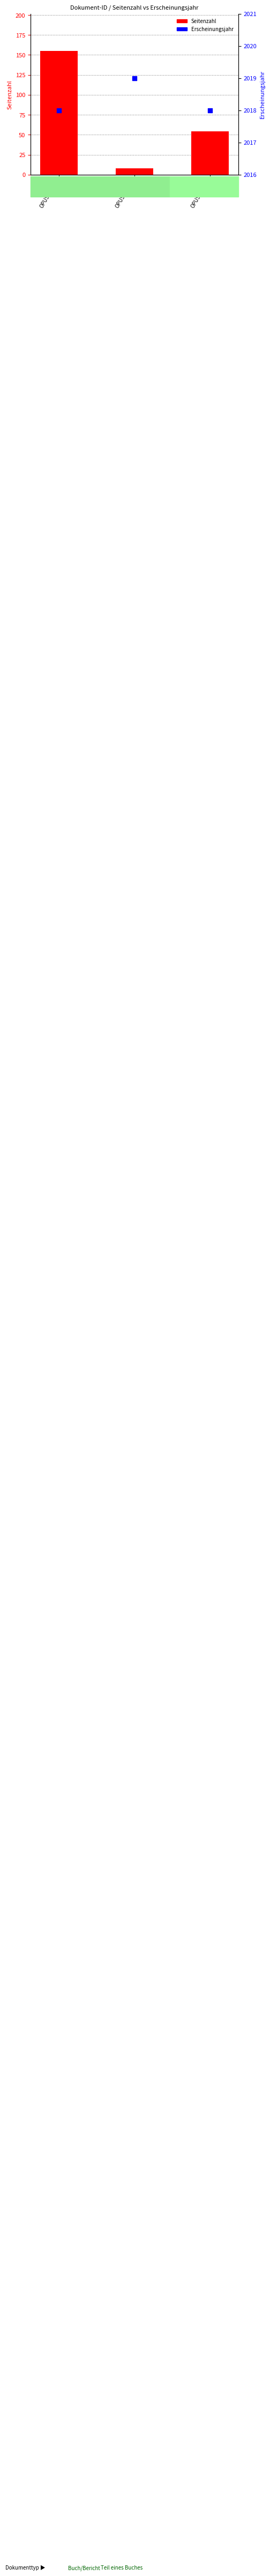

Is the value of Seitenzahl at OPUS4-1792 greater than the value of Erscheinungsjahr at OPUS4-1792?

No